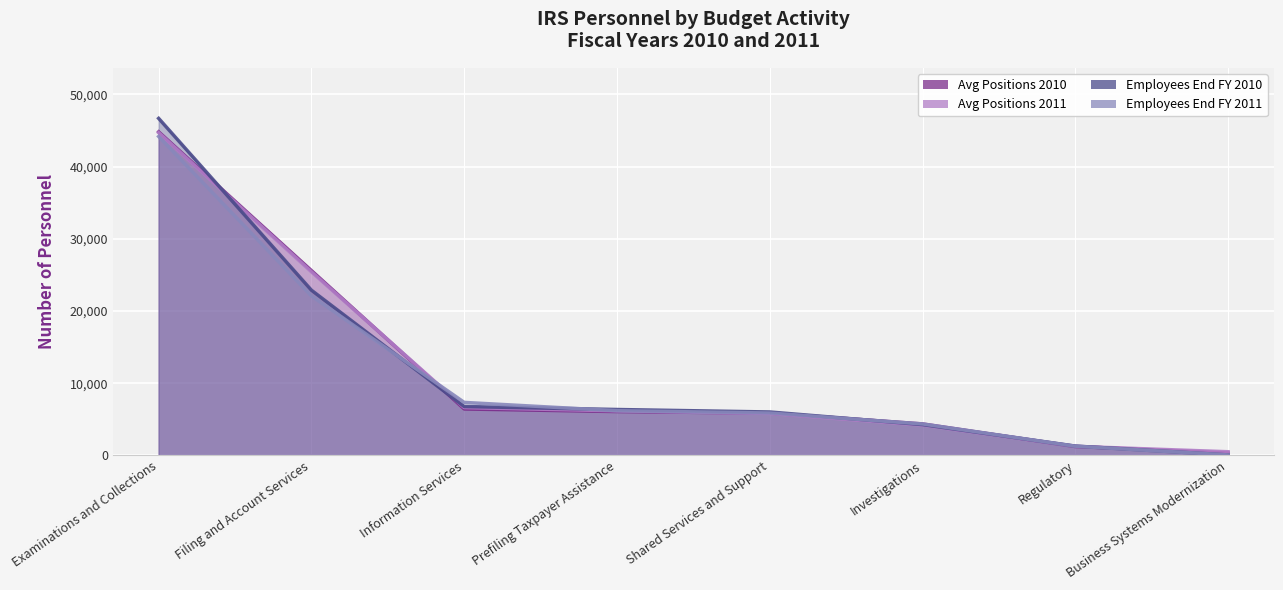

Count the number of categories in the chart.

8